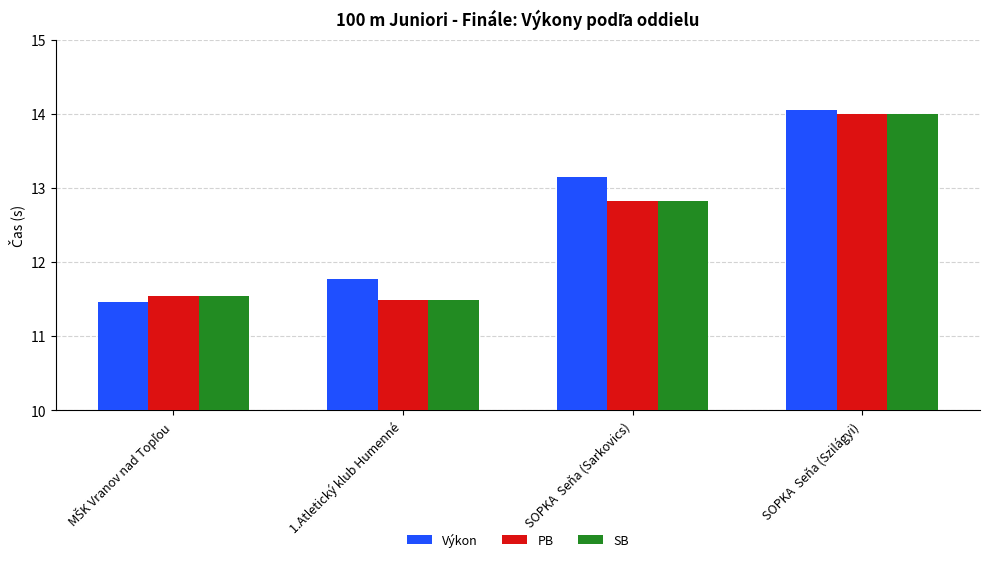

Where is Výkon nearest to the value 12?

1.Atletický klub Humenné